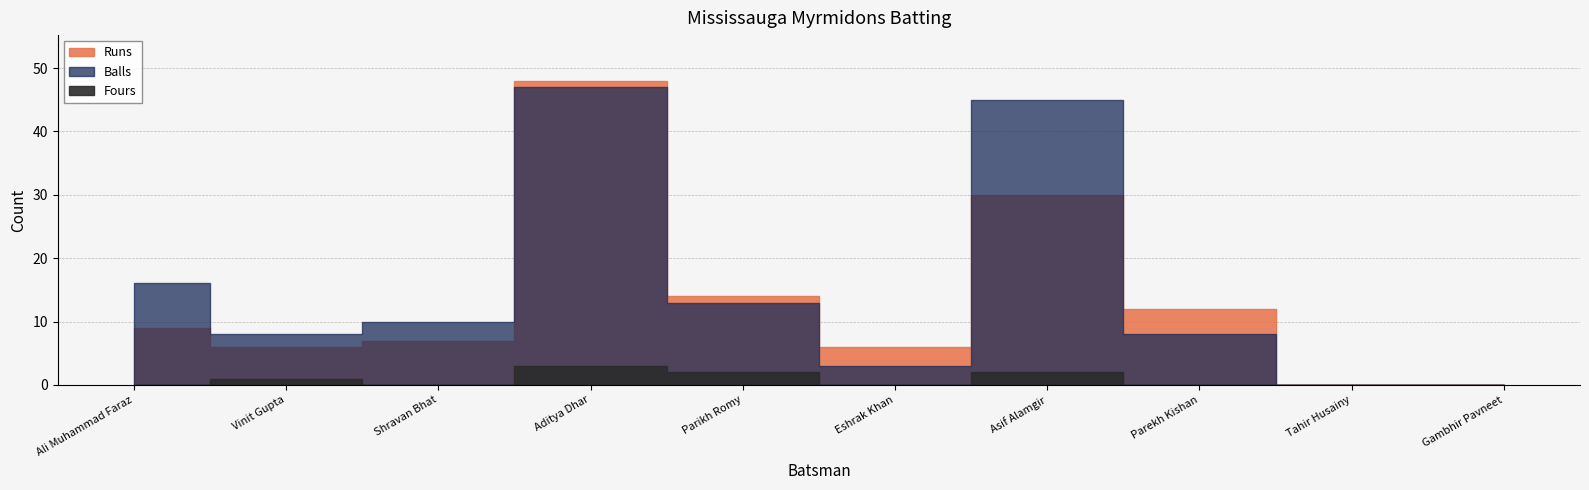

At which label does Runs first exceed 9?

Aditya Dhar